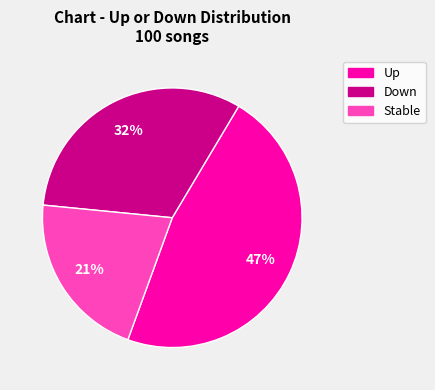

Is it true that Down is 27% of the pie?

False